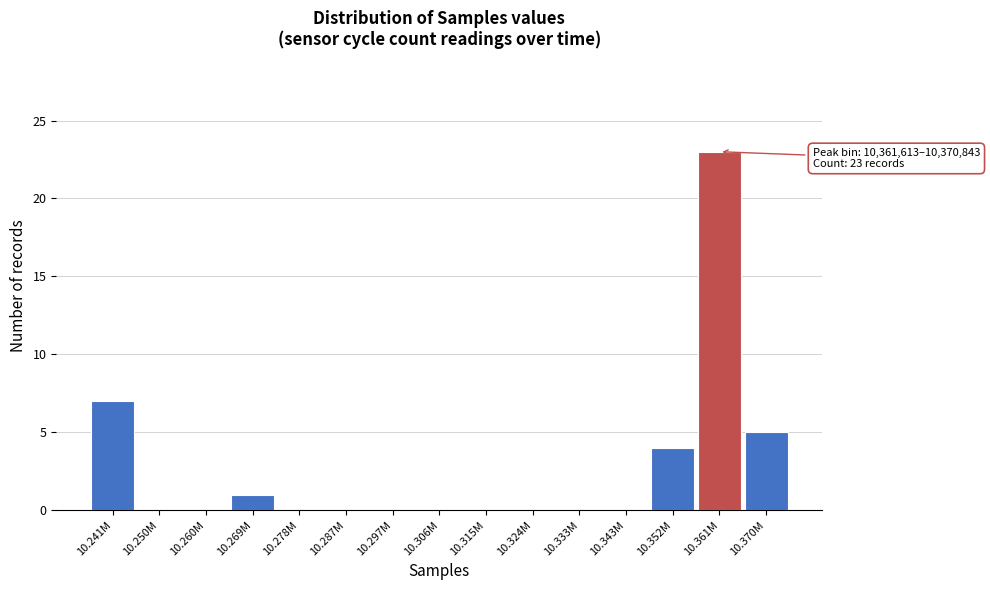

Reading left to right, what are all the values shown in this chart?

10.241M=7	10.250M=0	10.260M=0	10.269M=1	10.278M=0	10.287M=0	10.297M=0	10.306M=0	10.315M=0	10.324M=0	10.333M=0	10.343M=0	10.352M=4	10.361M=23	10.370M=5